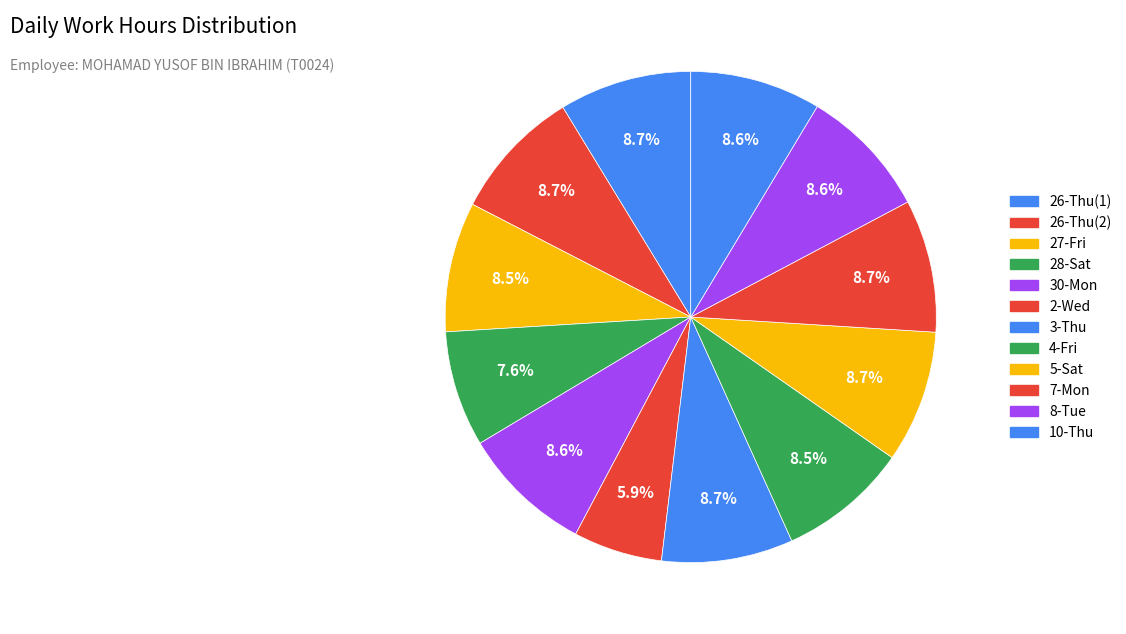

Does 26-Thu(2) represent more than half of the total?

No